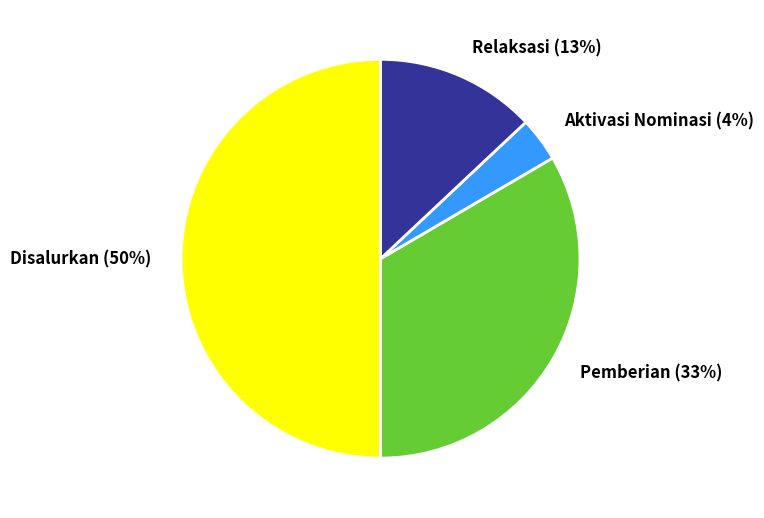

True or false: Relaksasi accounts for 13% of the total.

True